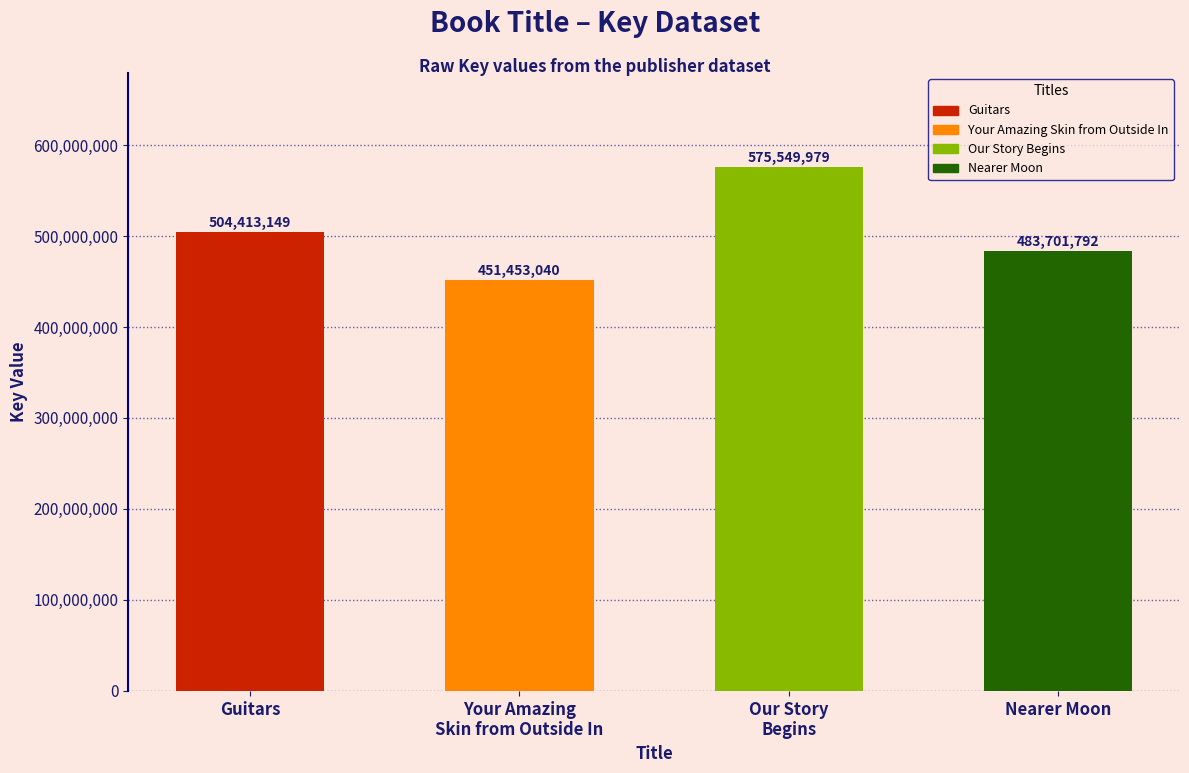

How many categories are shown in the chart?

4